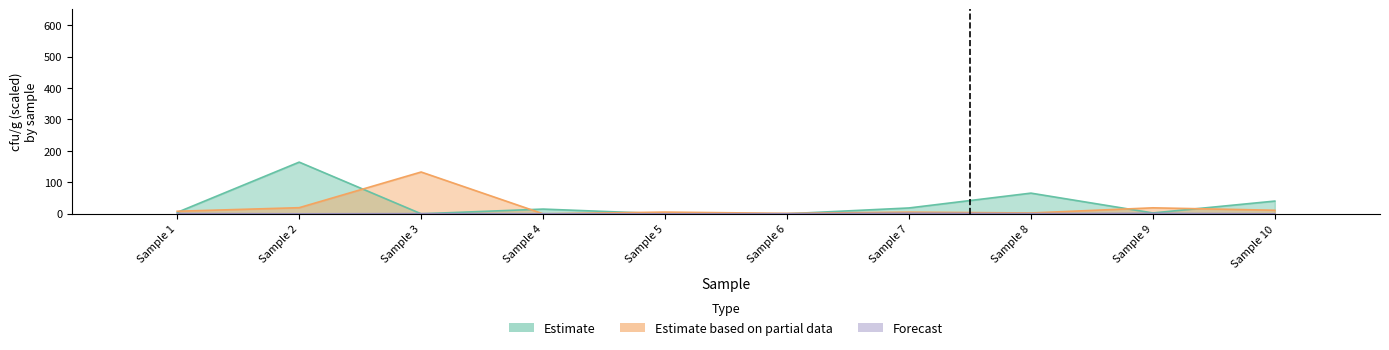

What is the sum of all Estimate based on partial data values?

205.4